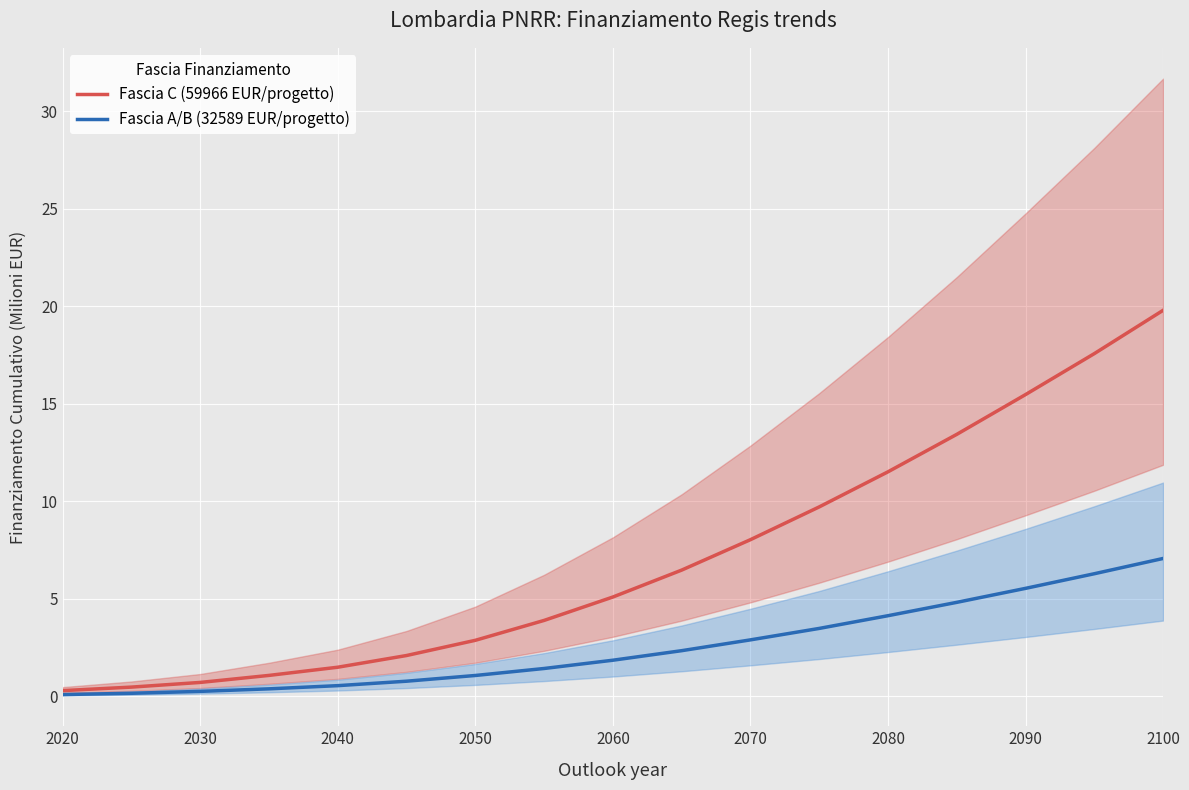

Count the number of data series in this chart.

2